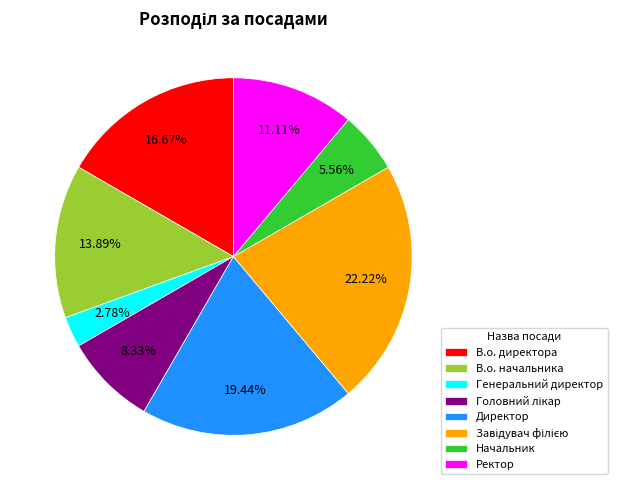

To the nearest percent, what is the combined percentage of Начальник and Генеральний директор?

8%